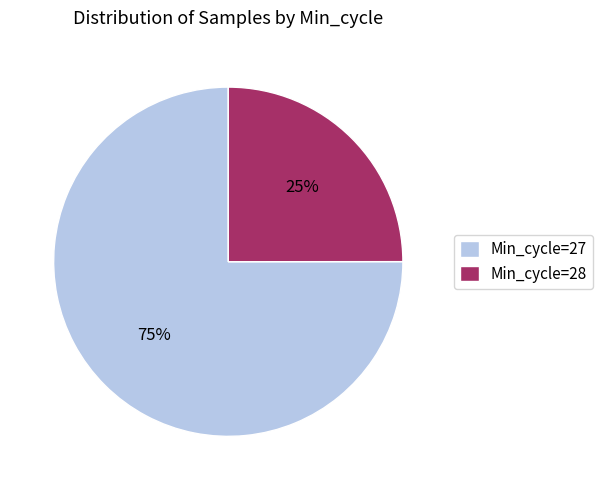

What is the smallest slice in the pie chart?

Min_cycle=28